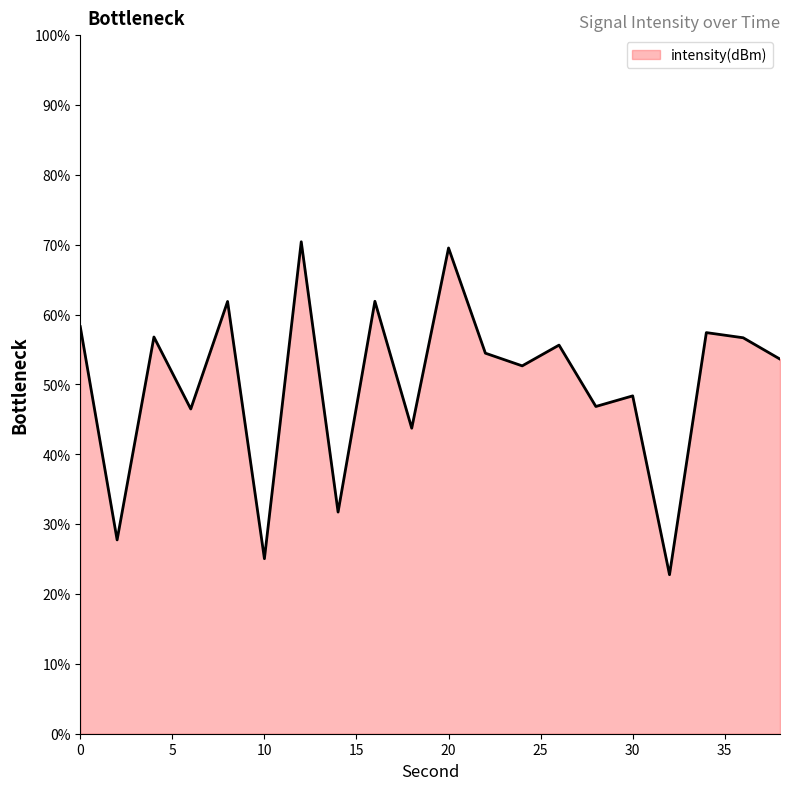

What is the difference between the maximum and minimum values?

47.7